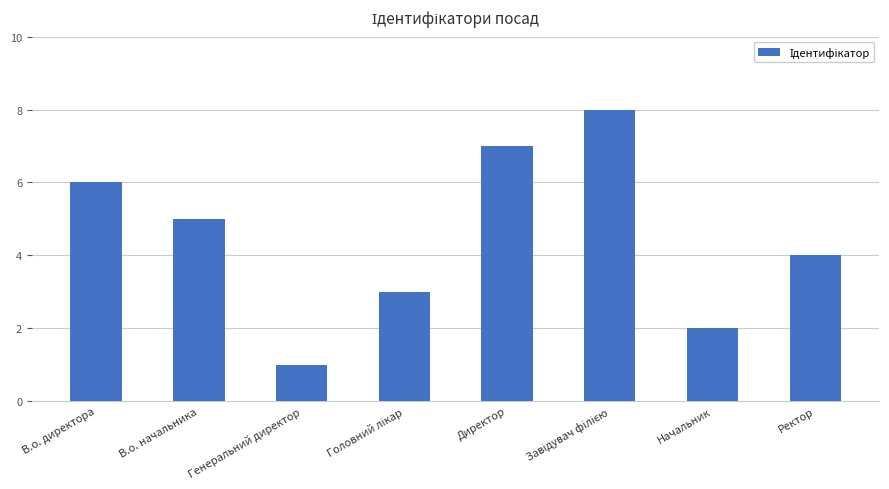

What is the difference between the maximum and minimum values?

7